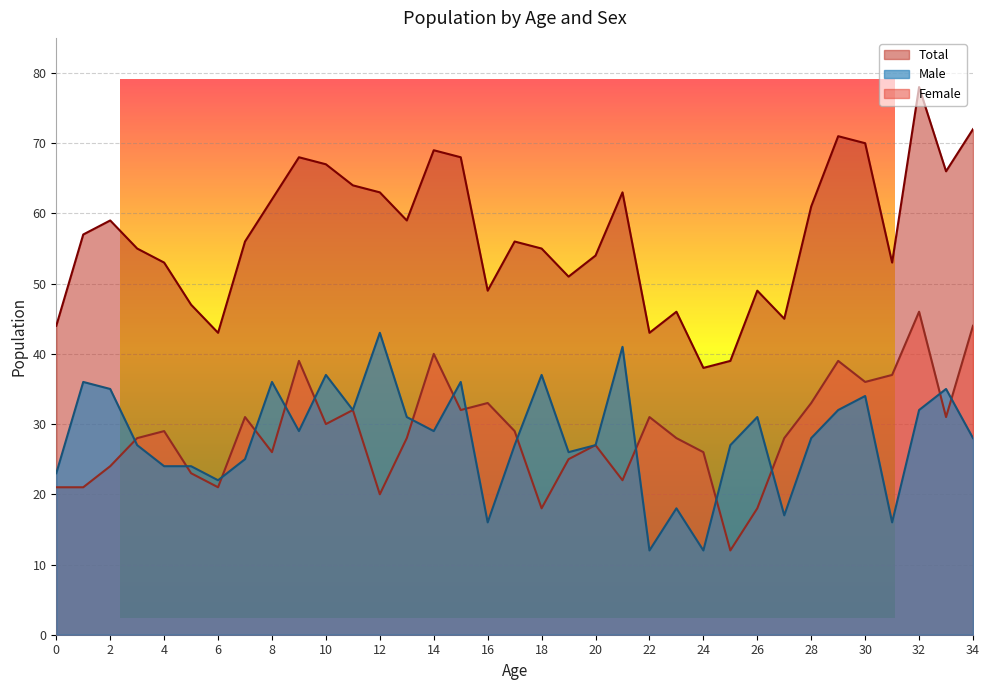

What value does the Total series have at 24?

38